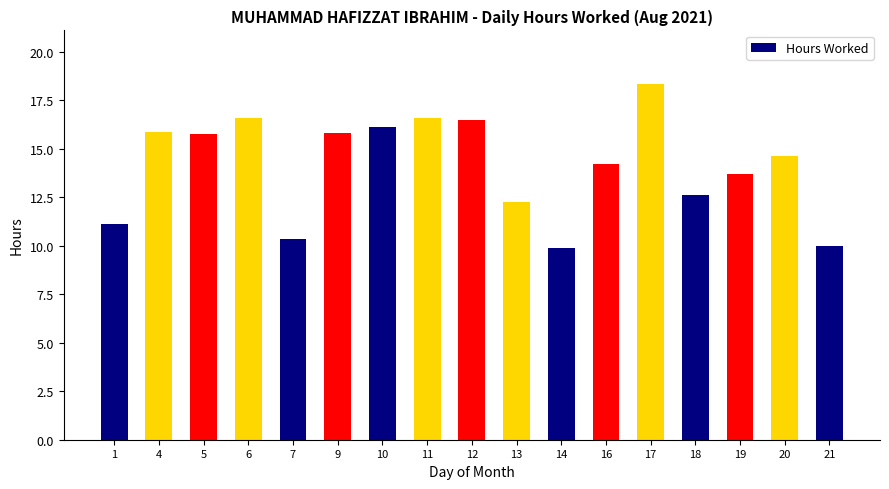

Where does the data first go above 14?

4